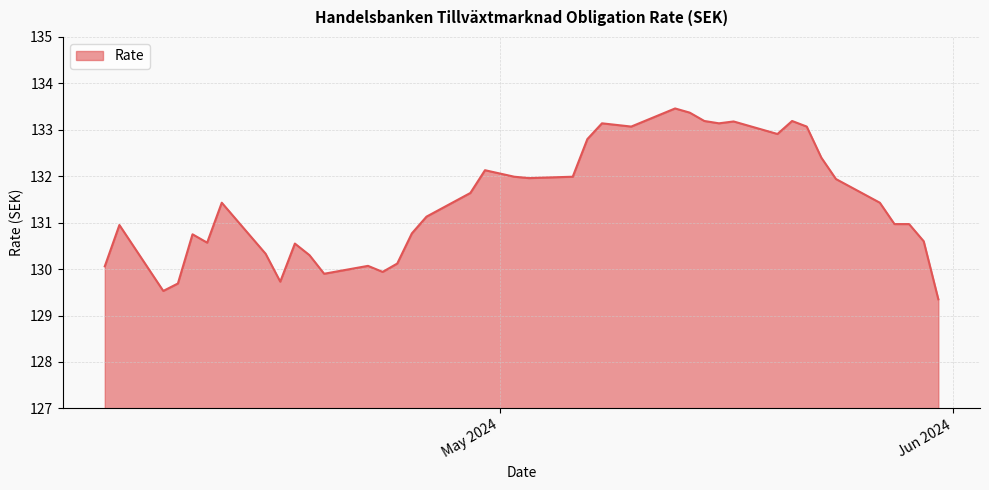

What is the maximum value shown in the chart?

133.5